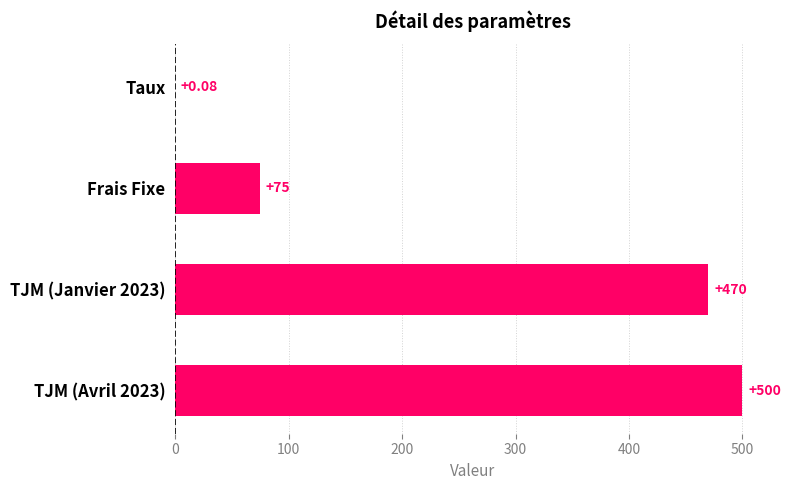

What is the ratio of the value at TJM (Janvier 2023) to the value at TJM (Avril 2023)?

0.9